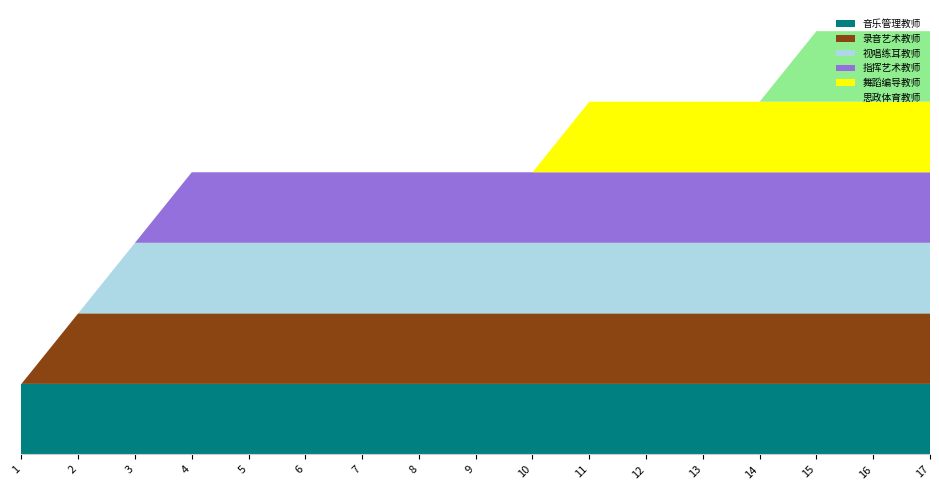

Reading left to right, list all the values displayed in this chart.

音乐管理教师: 1=1	2=1	3=1	4=1	5=1	6=1	7=1	8=1	9=1	10=1	11=1	12=1	13=1	14=1	15=1	16=1	17=1
录音艺术教师: 1=0	2=1	3=1	4=1	5=1	6=1	7=1	8=1	9=1	10=1	11=1	12=1	13=1	14=1	15=1	16=1	17=1
视唱练耳教师: 1=0	2=0	3=1	4=1	5=1	6=1	7=1	8=1	9=1	10=1	11=1	12=1	13=1	14=1	15=1	16=1	17=1
指挥艺术教师: 1=0	2=0	3=0	4=1	5=1	6=1	7=1	8=1	9=1	10=1	11=1	12=1	13=1	14=1	15=1	16=1	17=1
舞蹈编导教师: 1=0	2=0	3=0	4=0	5=0	6=0	7=0	8=0	9=0	10=0	11=1	12=1	13=1	14=1	15=1	16=1	17=1
思政体育教师: 1=0	2=0	3=0	4=0	5=0	6=0	7=0	8=0	9=0	10=0	11=0	12=0	13=0	14=0	15=1	16=1	17=1